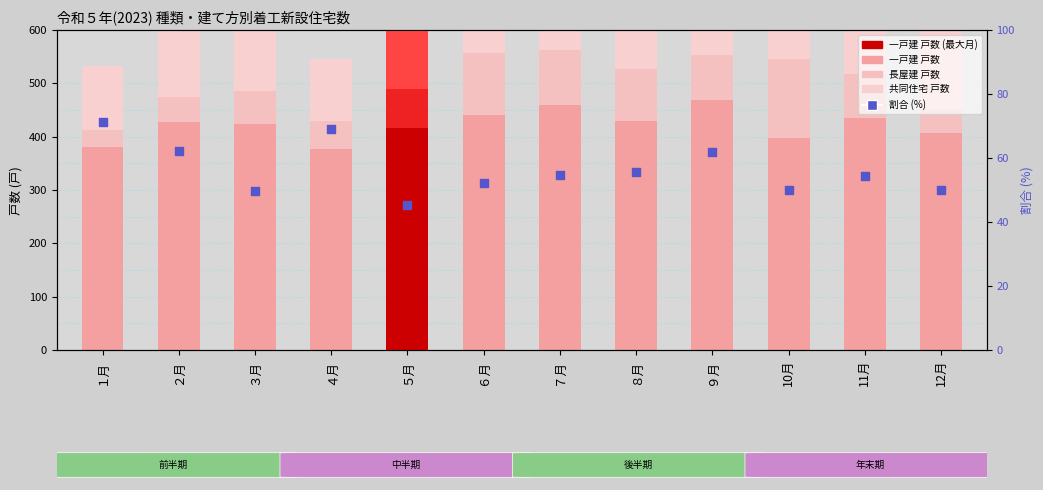

At which category is the sum across all series the highest?

５月